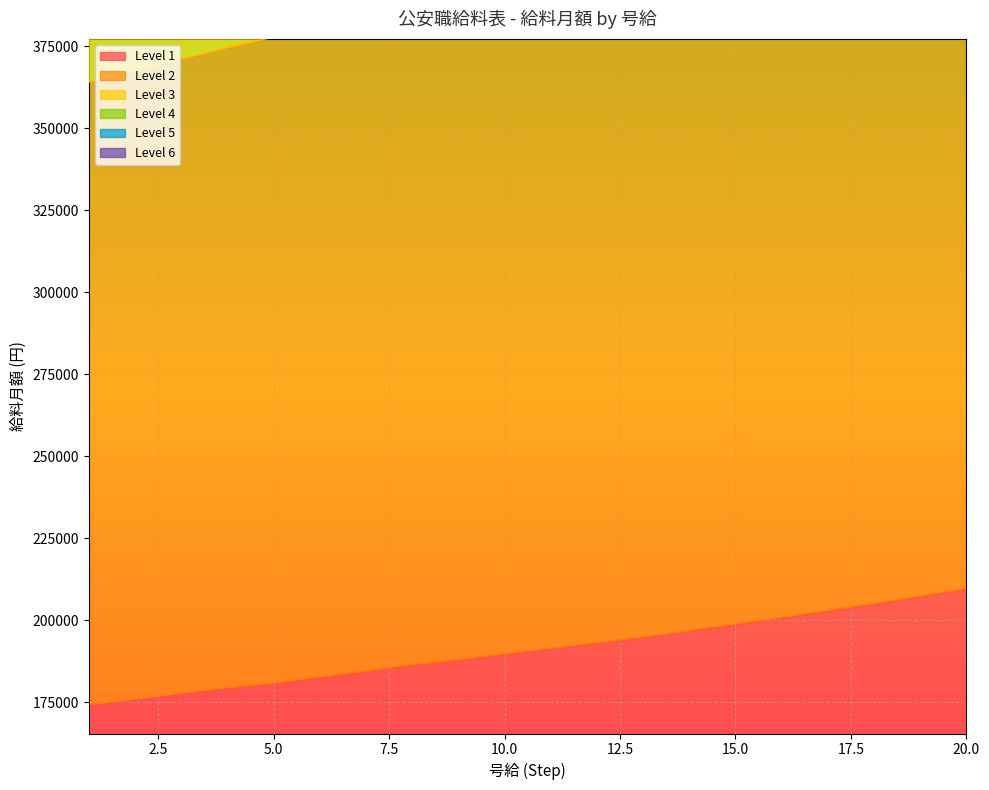

True or false: Level 4 and Level 1 intersect in this chart.

False